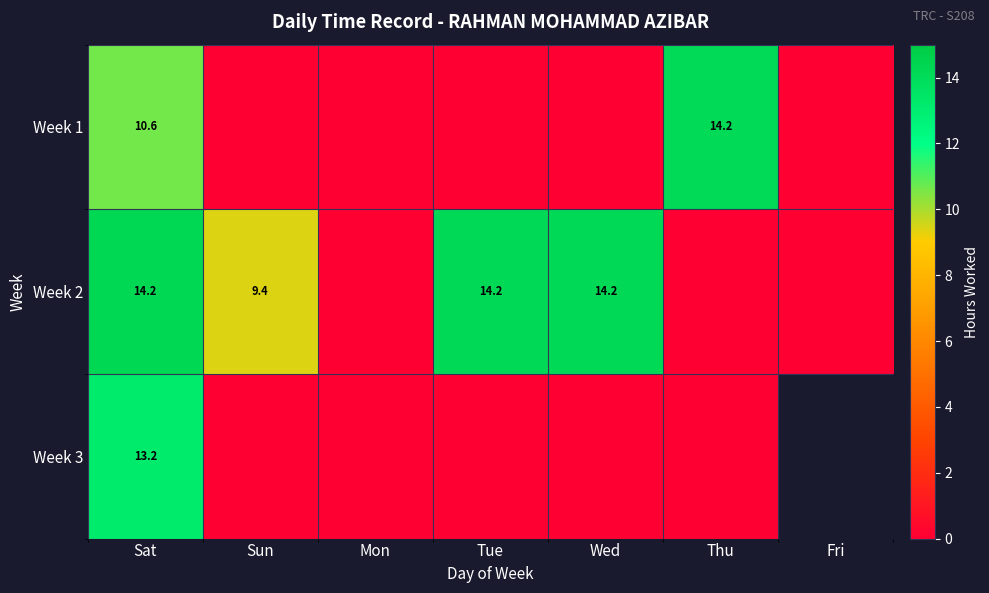

What is the difference between the maximum and minimum values in the Week 2 series?

14.2